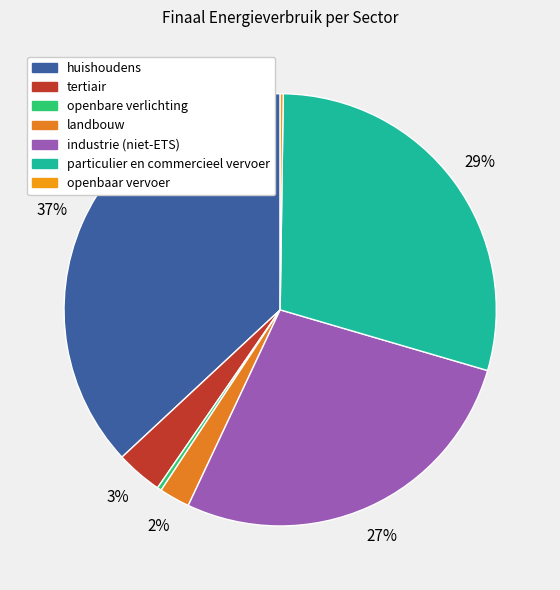

How many segments does this pie chart have?

7